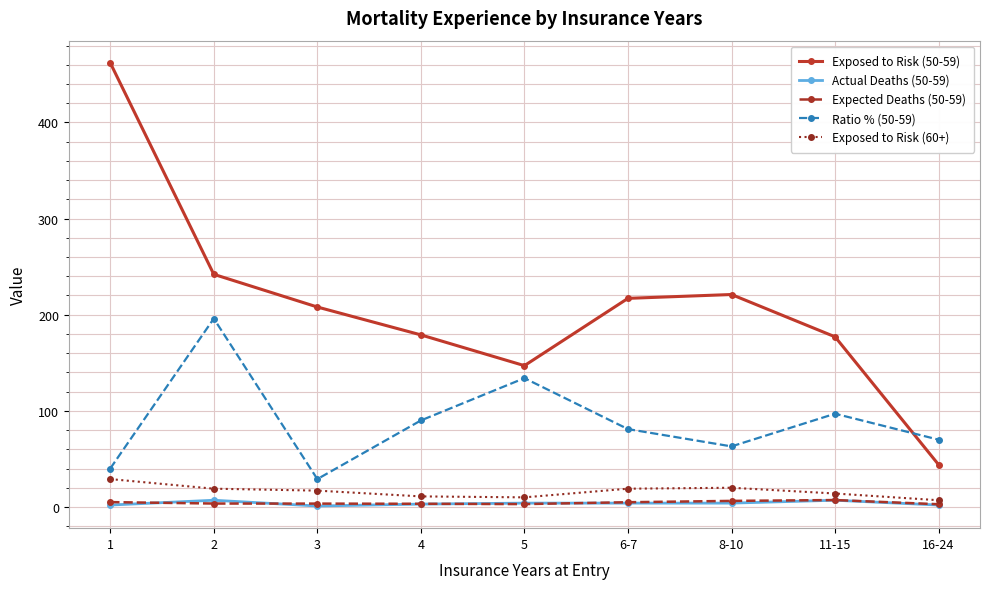

What are all the series names shown in the legend?

Exposed to Risk (50-59), Actual Deaths (50-59), Expected Deaths (50-59), Ratio % (50-59), Exposed to Risk (60+)